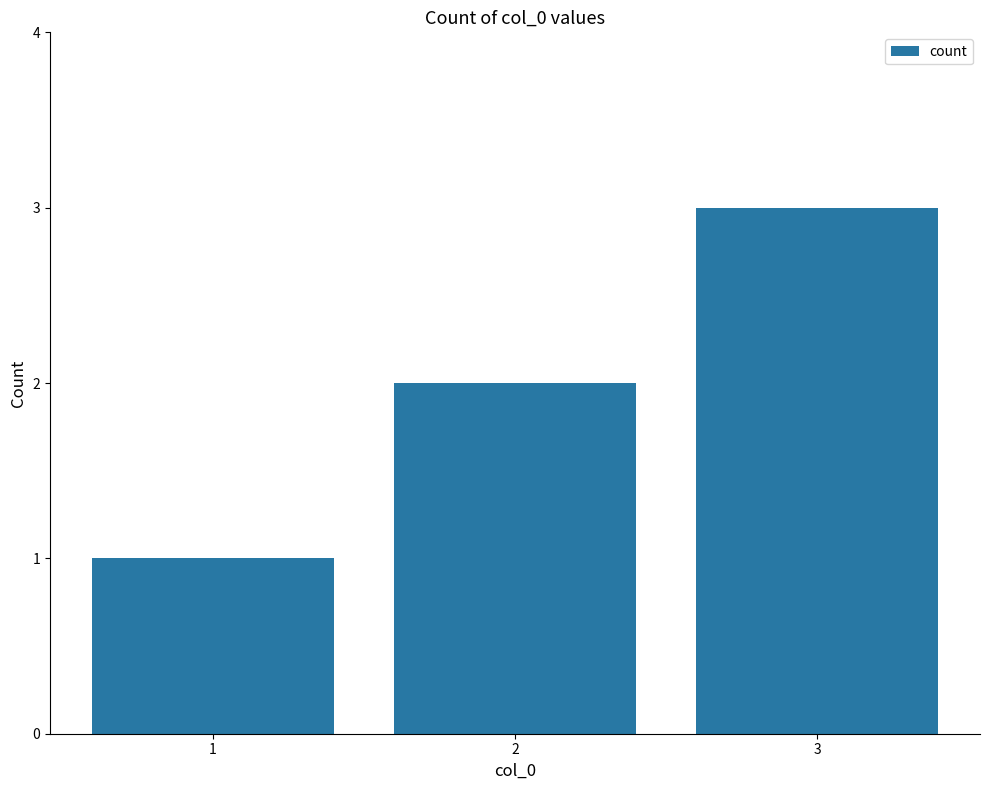

The value at 1 is 2. True or false?

False